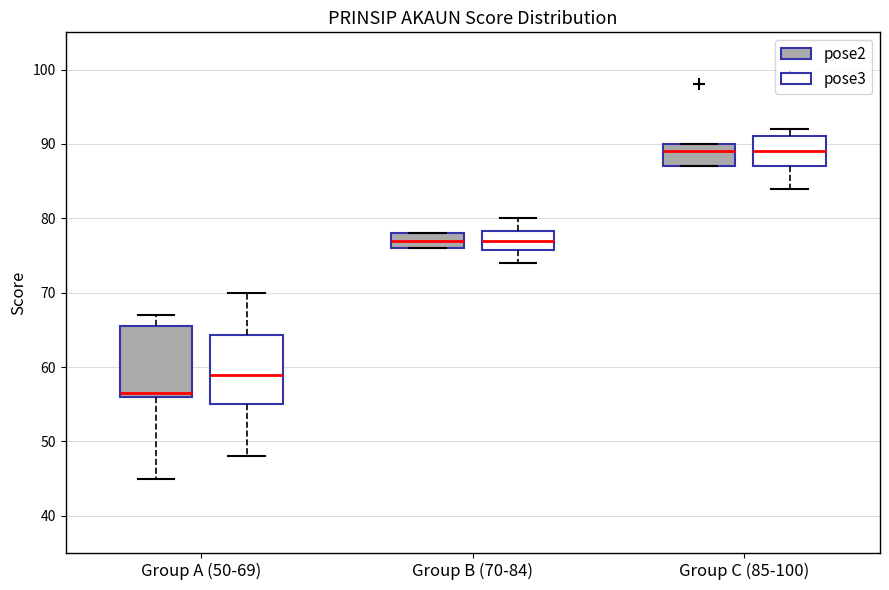

Where is the upper edge of the box for Group A (50-69) (pose3) on the y-axis? The values are not printed on the chart, so give them approximately, as read against the axis.

64